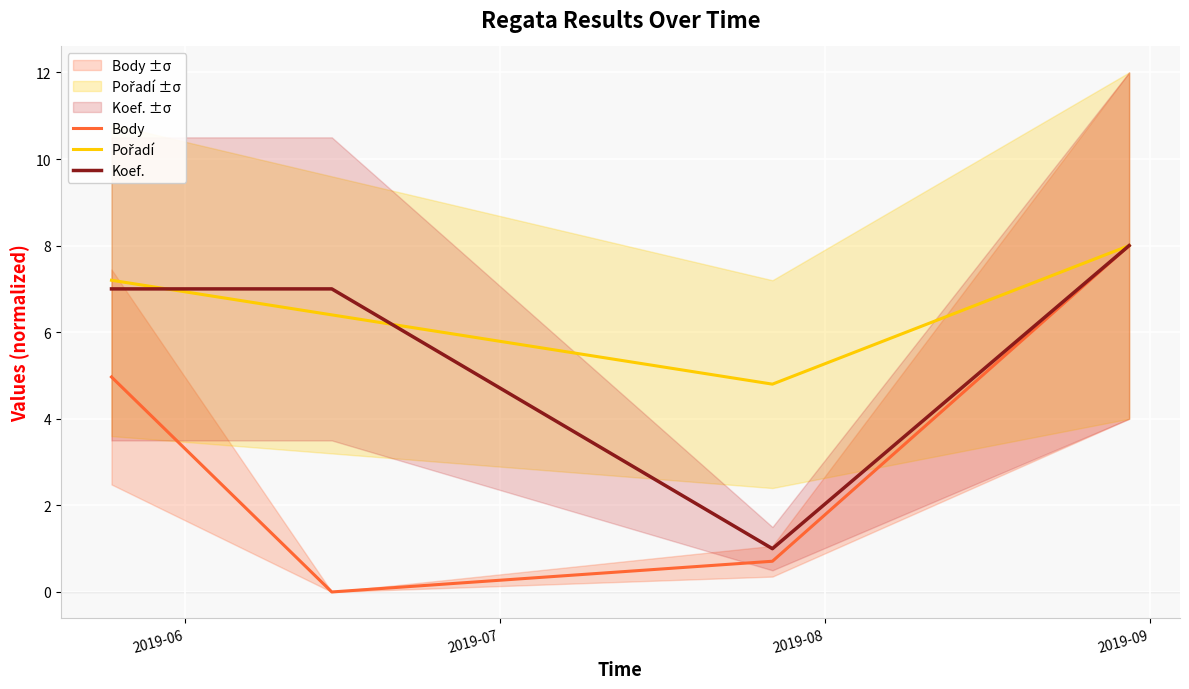

At which label does Koef. first exceed 7?

2019-09